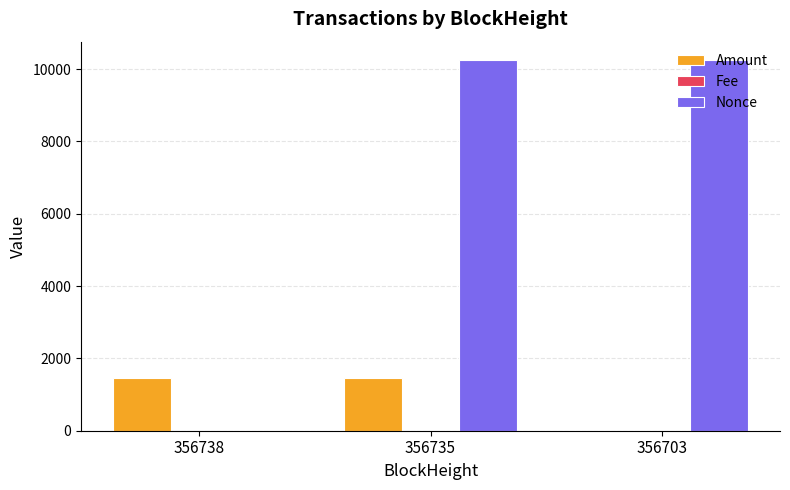

What is the maximum value for Nonce?

10244.0